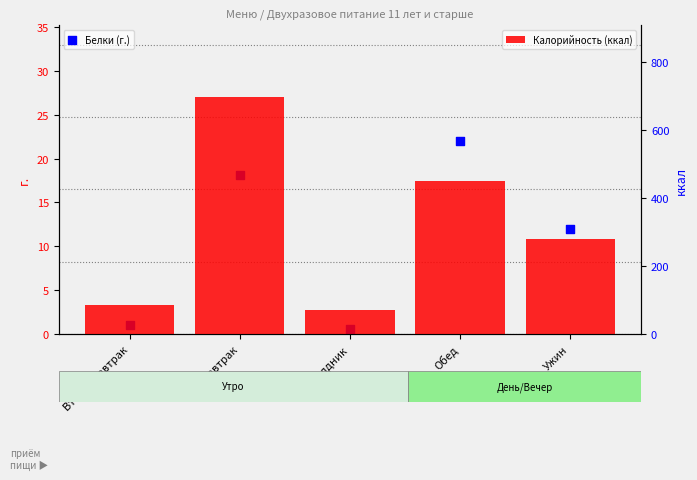

At which category is the sum across all series the highest?

Завтрак